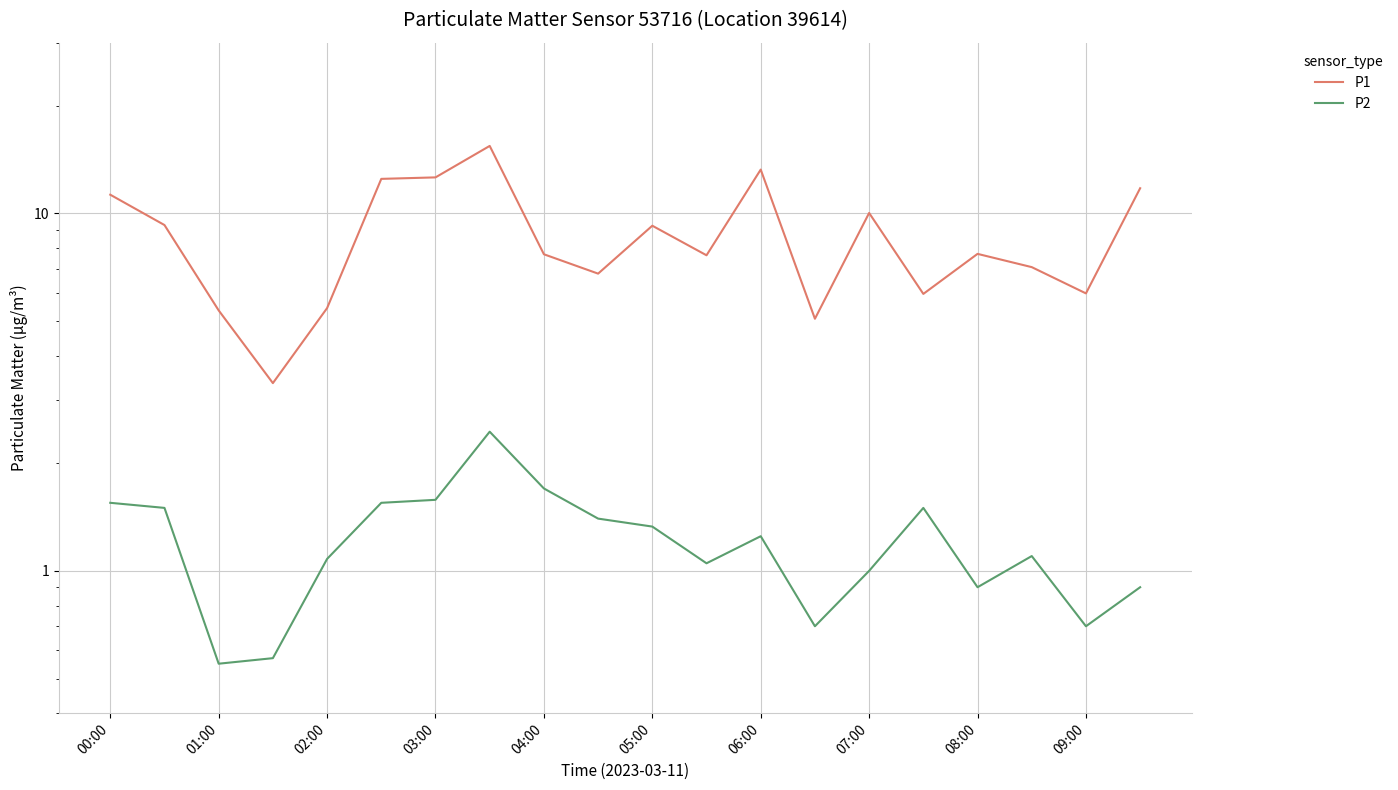

Which series has the largest range (max minus min)?

P1